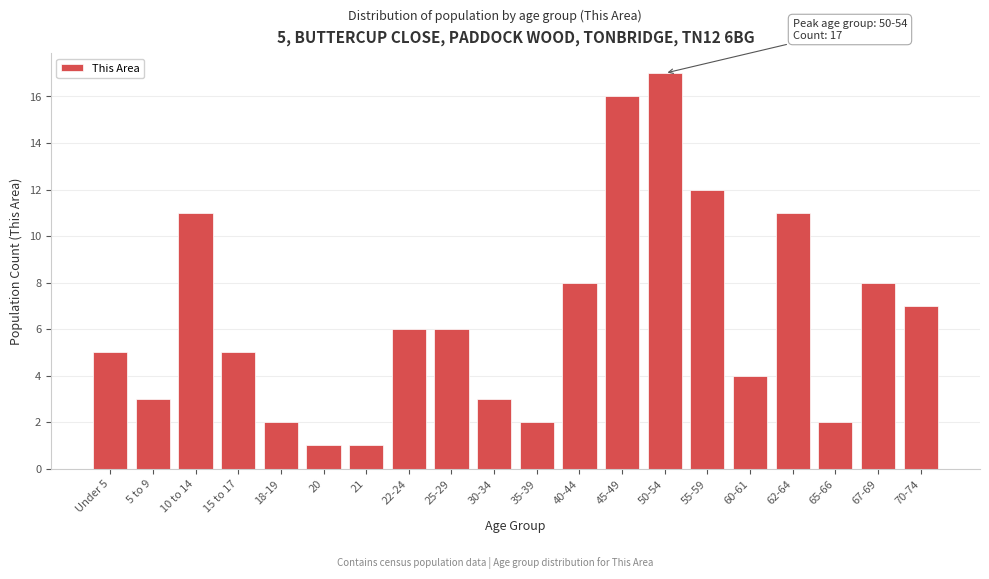

Reading left to right, extract all data points from this chart.

Under 5=5	5 to 9=3	10 to 14=11	15 to 17=5	18-19=2	20=1	21=1	22-24=6	25-29=6	30-34=3	35-39=2	40-44=8	45-49=16	50-54=17	55-59=12	60-61=4	62-64=11	65-66=2	67-69=8	70-74=7